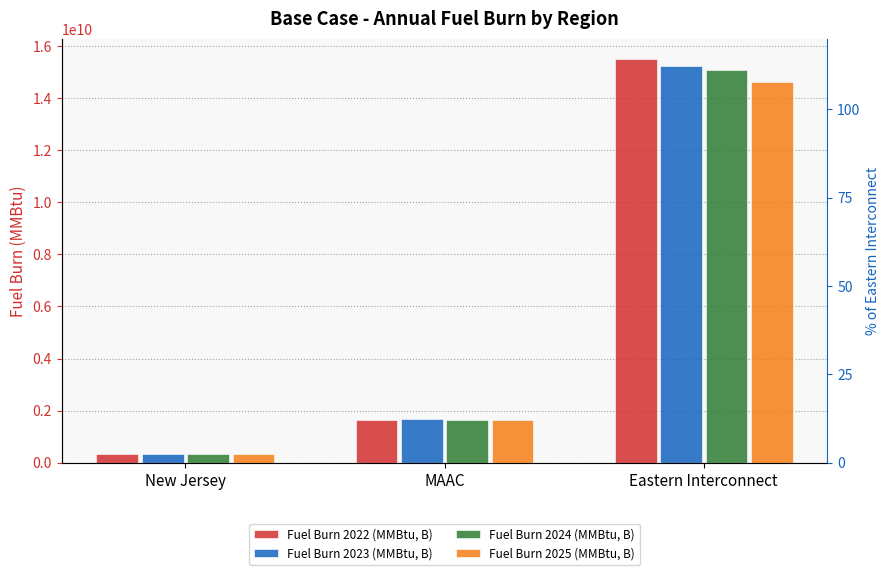

What is the total value across all series at MAAC?

6599821606.2